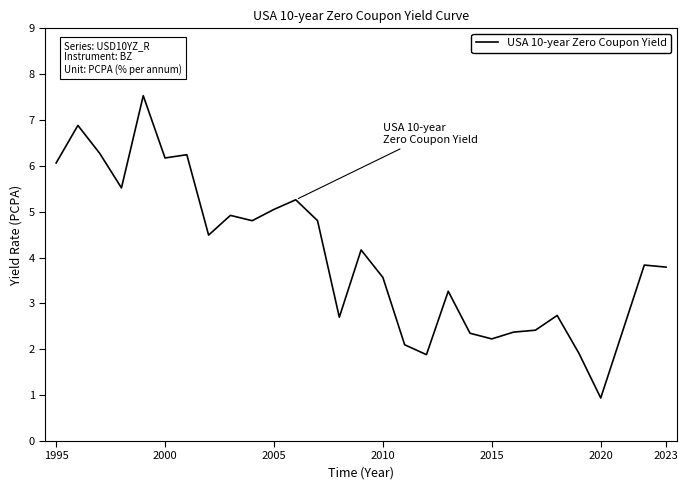

Count the number of values greater than 4.

14